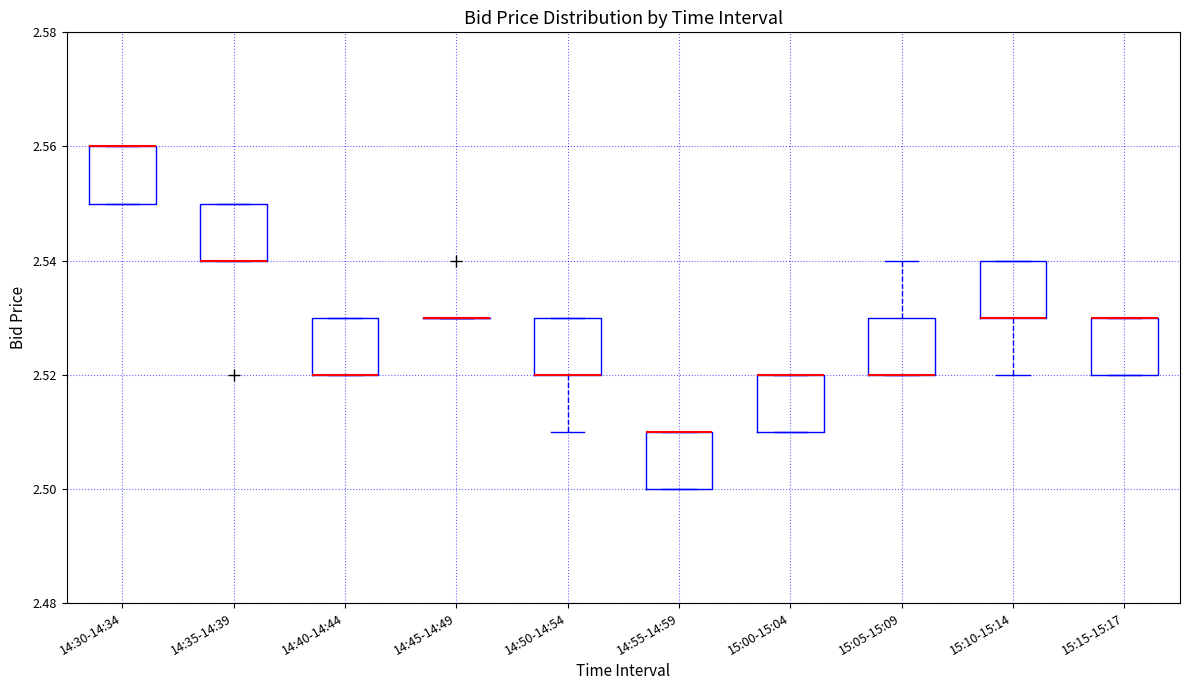

Reading left to right, read every box against the y-axis: the position of its median line, the range the box covers, and the ends of its whiskers. The values are not printed on the chart, so give them approximately, as read against the axis.

14:30-14:34: median 2.56 (drawn on the box's upper edge), box 2.55 to 2.56, whiskers 2.55 to 2.56
14:35-14:39: median 2.54 (drawn on the box's lower edge), box 2.54 to 2.55, whiskers 2.54 to 2.55
14:40-14:44: median 2.52 (drawn on the box's lower edge), box 2.52 to 2.53, whiskers 2.52 to 2.53
14:45-14:49: box collapsed to a line at 2.53, whiskers 2.53 to 2.53
14:50-14:54: median 2.52 (drawn on the box's lower edge), box 2.52 to 2.53, whiskers 2.51 to 2.53
14:55-14:59: median 2.51 (drawn on the box's upper edge), box 2.50 to 2.51, whiskers 2.50 to 2.51
15:00-15:04: median 2.52 (drawn on the box's upper edge), box 2.51 to 2.52, whiskers 2.51 to 2.52
15:05-15:09: median 2.52 (drawn on the box's lower edge), box 2.52 to 2.53, whiskers 2.52 to 2.54
15:10-15:14: median 2.53 (drawn on the box's lower edge), box 2.53 to 2.54, whiskers 2.52 to 2.54
15:15-15:17: median 2.53 (drawn on the box's upper edge), box 2.52 to 2.53, whiskers 2.52 to 2.53